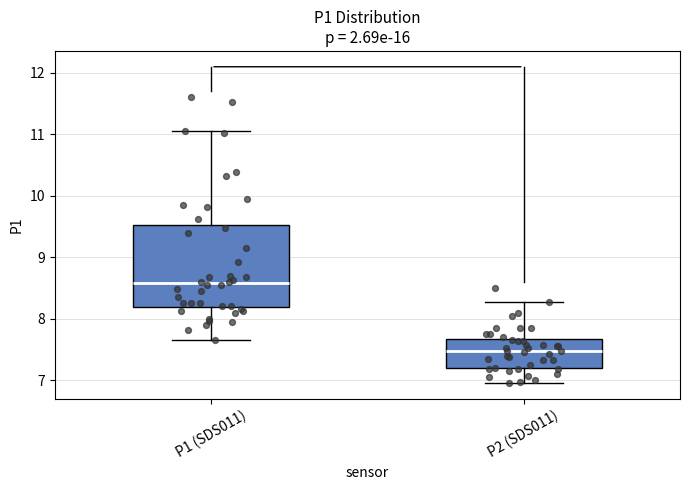

Reading left to right, read every box against the y-axis: the position of its median line, the range the box covers, and the ends of its whiskers. The values are not printed on the chart, so give them approximately, as read against the axis.

P1 (SDS011): median 8.6, box 8.2 to 9.5, whiskers 7.7 to 11.1
P2 (SDS011): median 7.5, box 7.2 to 7.7, whiskers 7.0 to 8.3